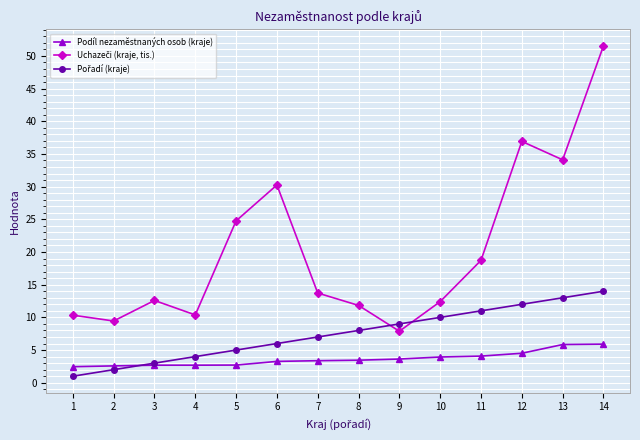

At how many categories does at least one series exceed 27?

4